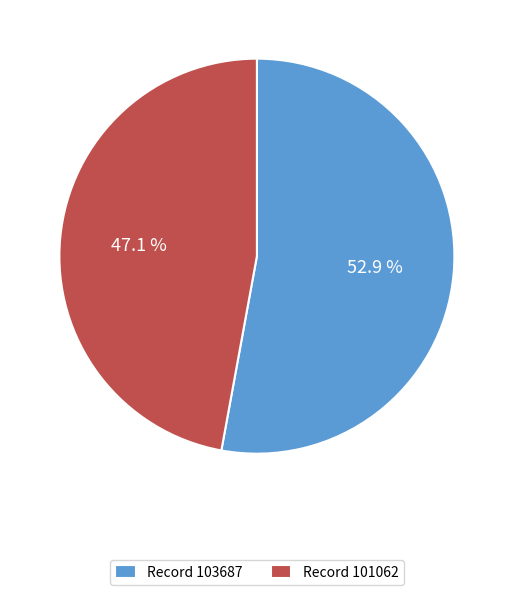

Which category accounts for the majority?

Record 103687